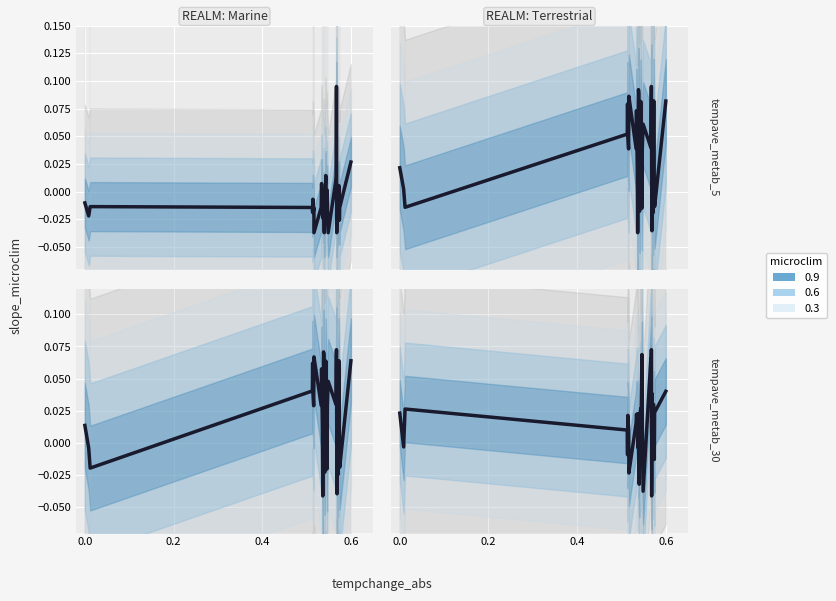

Reading right to left, list all the values displayed in this chart.

0.0	0.0	-0.0	0.0	0.0	-0.0	-0.0	-0.0	0.0	0.0	0.0	-0.0	0.1	0.0	0.1	-0.0	0.0	0.1	0.0	-0.0	0.0	0.0	-0.0	-0.0	-0.0	0.0	-0.0	0.0	0.0	0.0	0.0	-0.0	-0.0	0.0	0.0	-0.0	0.0	0.0	-0.0	0.0